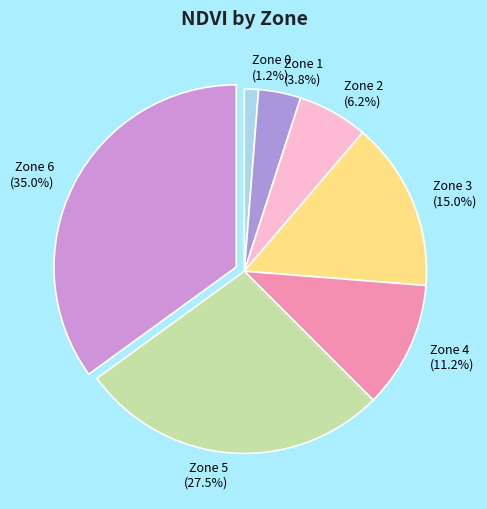

Does Zone 5 account for over 50% of the chart?

No